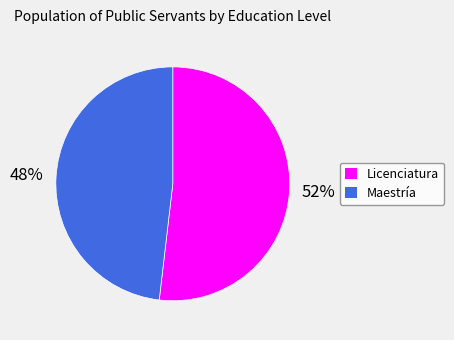

Between Licenciatura and Maestría, which is larger?

Licenciatura